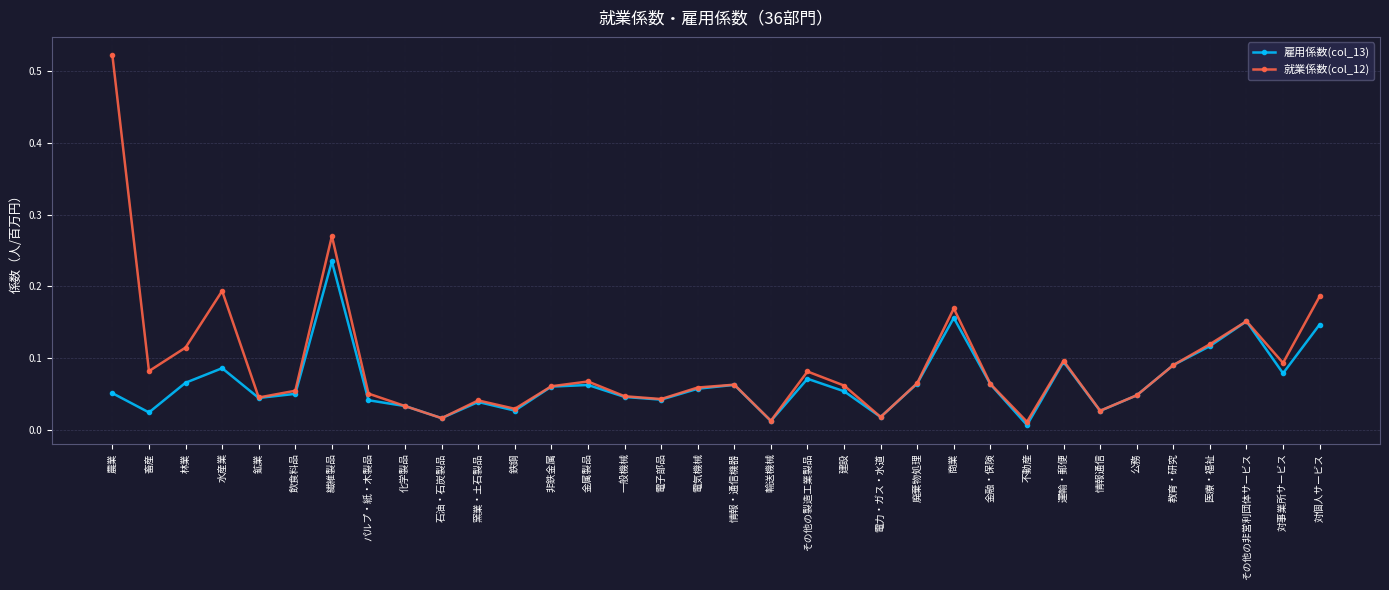

What is the total value across all series at 農業?

0.6